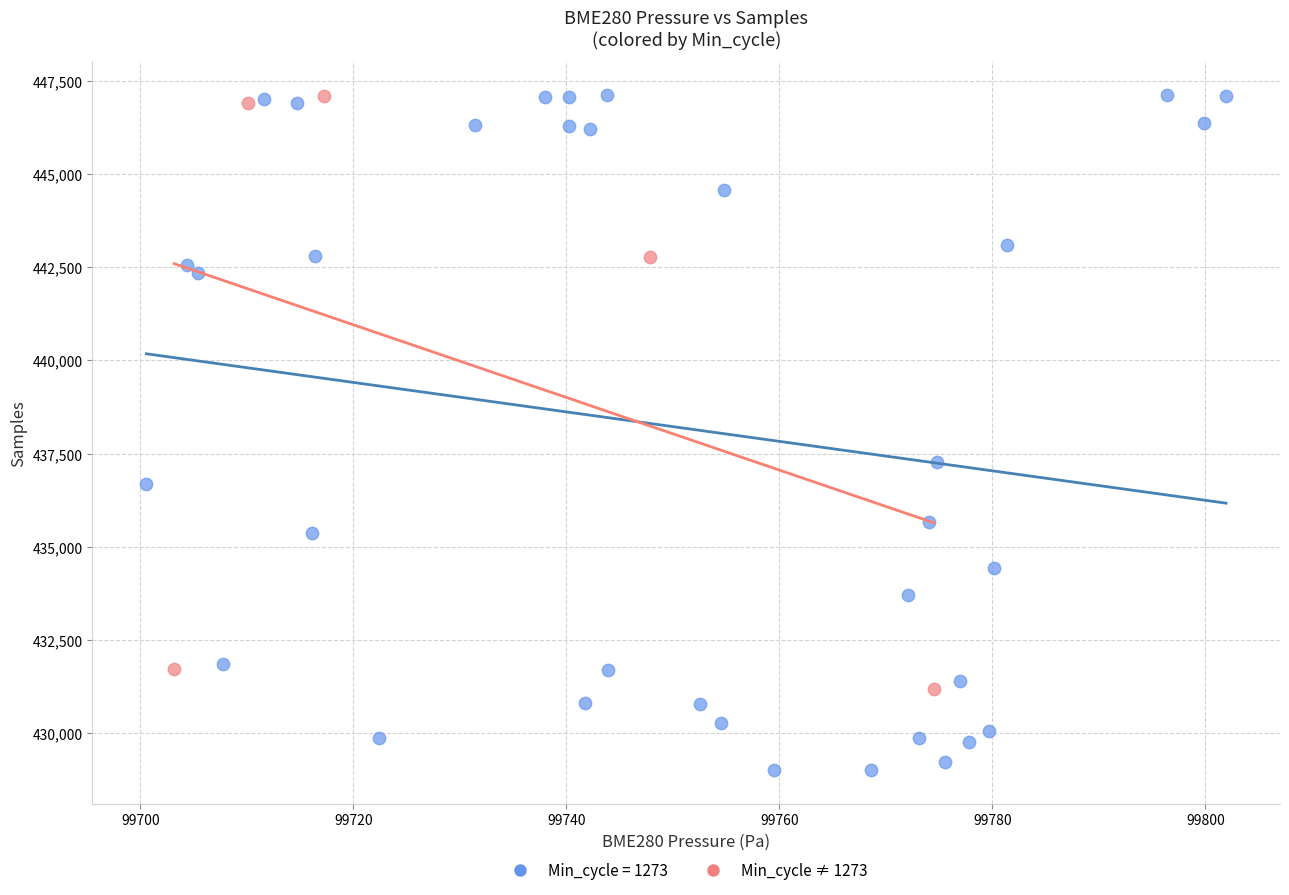

Which series reaches the minimum Y coordinate?

Min_cycle = 1273